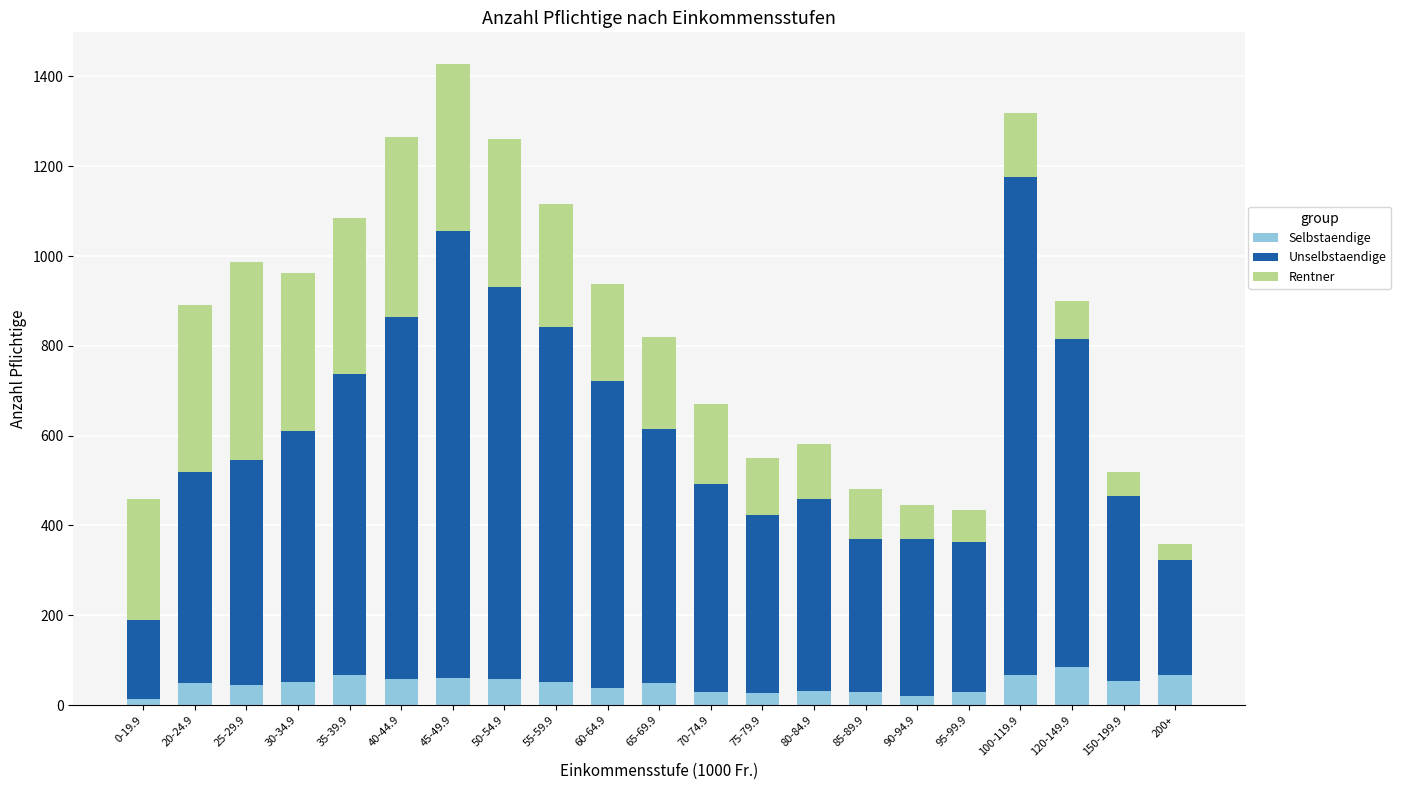

What is the maximum value for Selbstaendige?

84